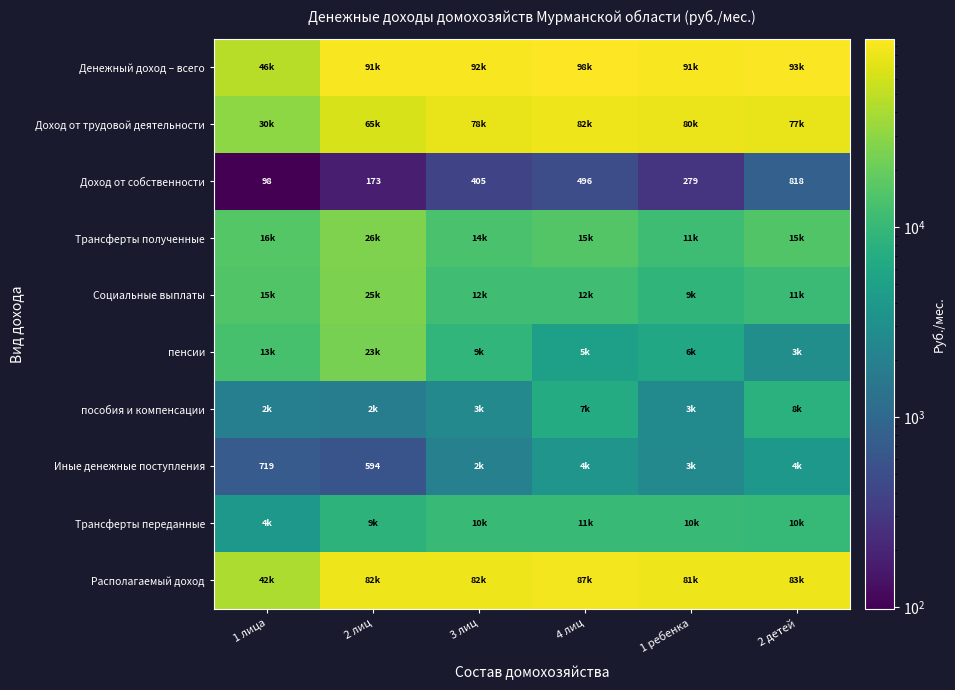

Rank the series at 4 лиц from highest to lowest value.

Денежный доход – всего, Располагаемый доход, Доход от трудовой деятельности, Трансферты полученные, Социальные выплаты, Трансферты переданные, пособия и компенсации, пенсии, Иные денежные поступления, Доход от собственности